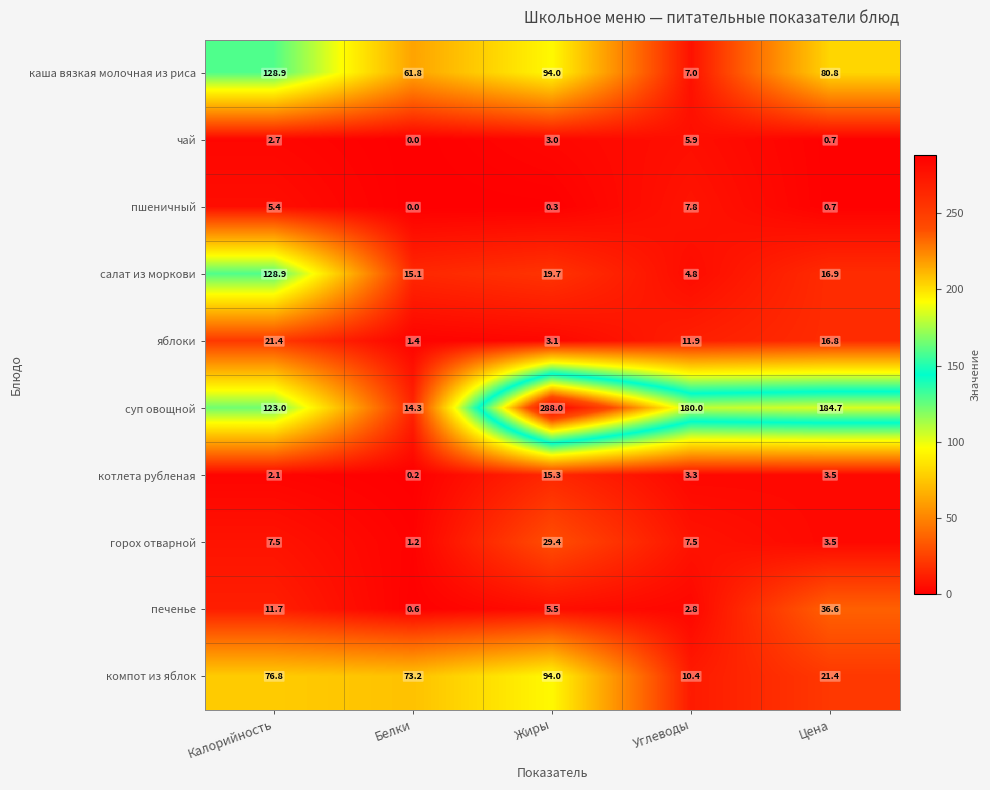

What is the sum of the каша вязкая молочная из риса values at Цена and Калорийность?

209.7